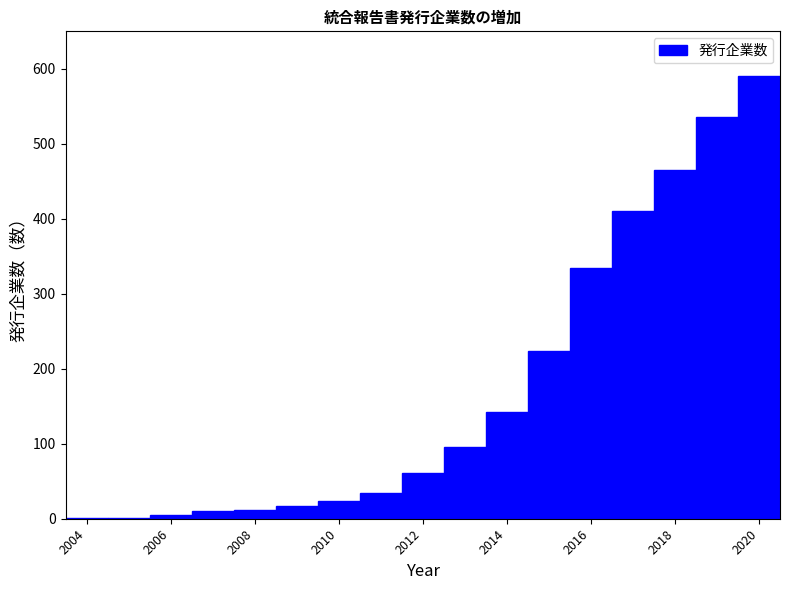

Over which range of the x-axis is the bar tallest?

2019.5 to 2020.5